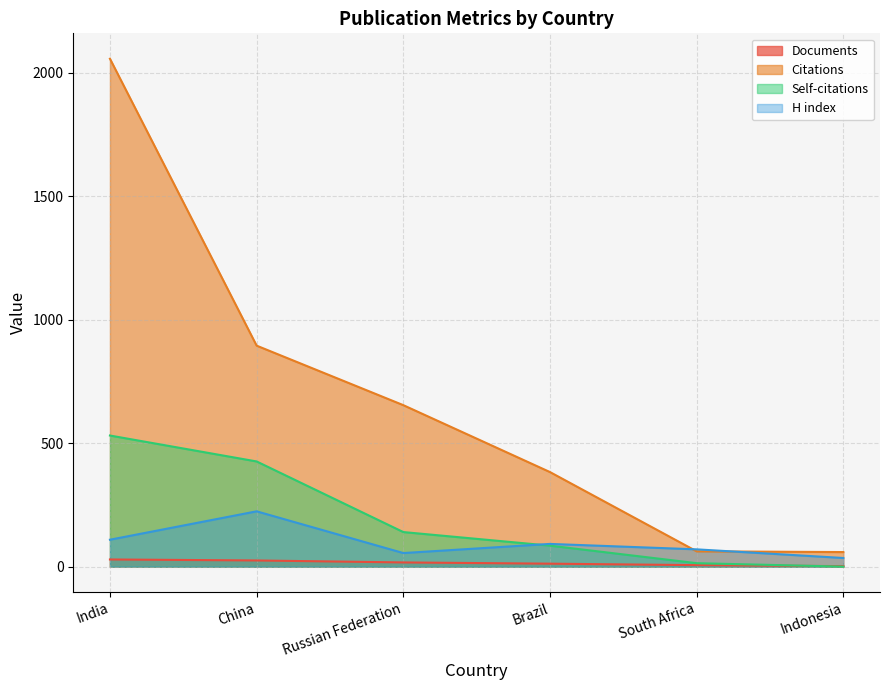

What are all the series names shown in the legend?

Documents, Citations, Self-citations, H index